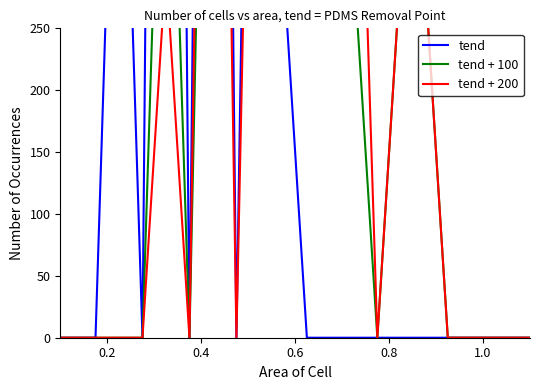

After their last crossing, which series has the higher values: tend + 200 or tend?

tend + 200